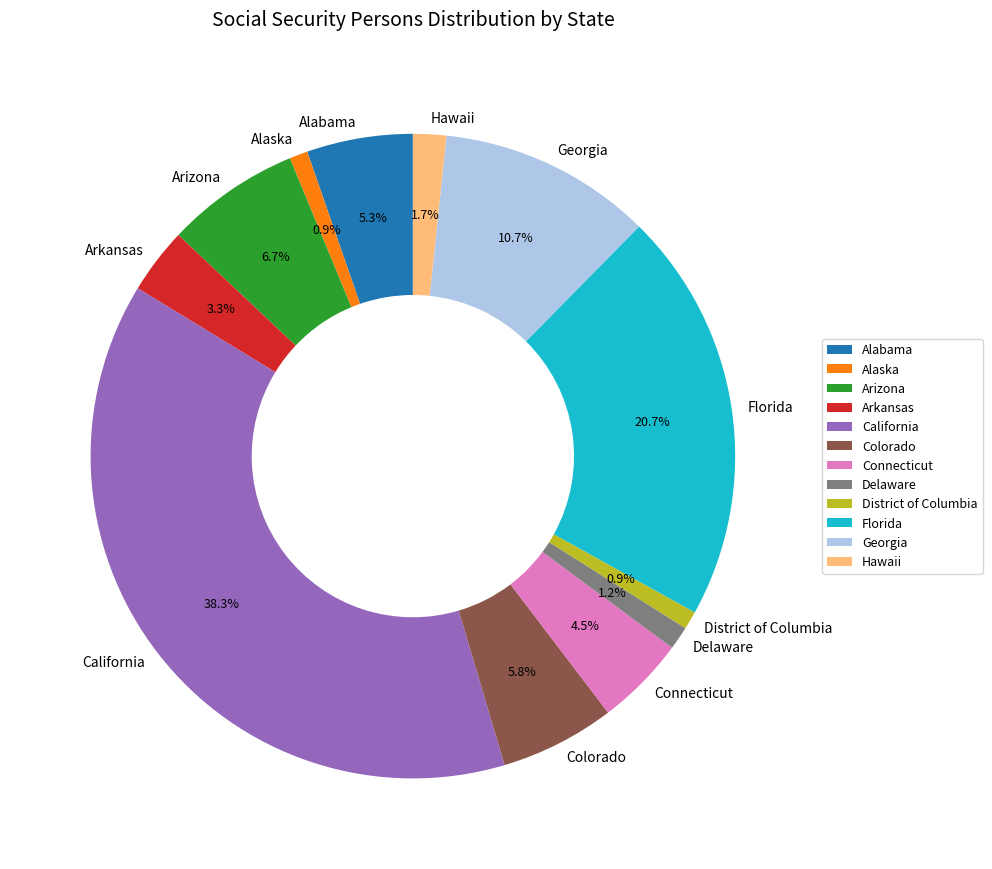

To the nearest percent, what percentage of the pie is Arkansas?

3%